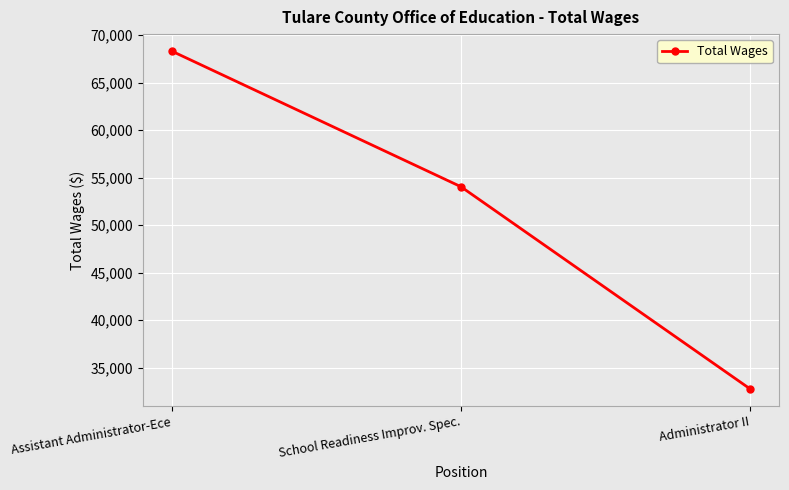

Where is the data nearest to the value 50544?

School Readiness Improv. Spec.